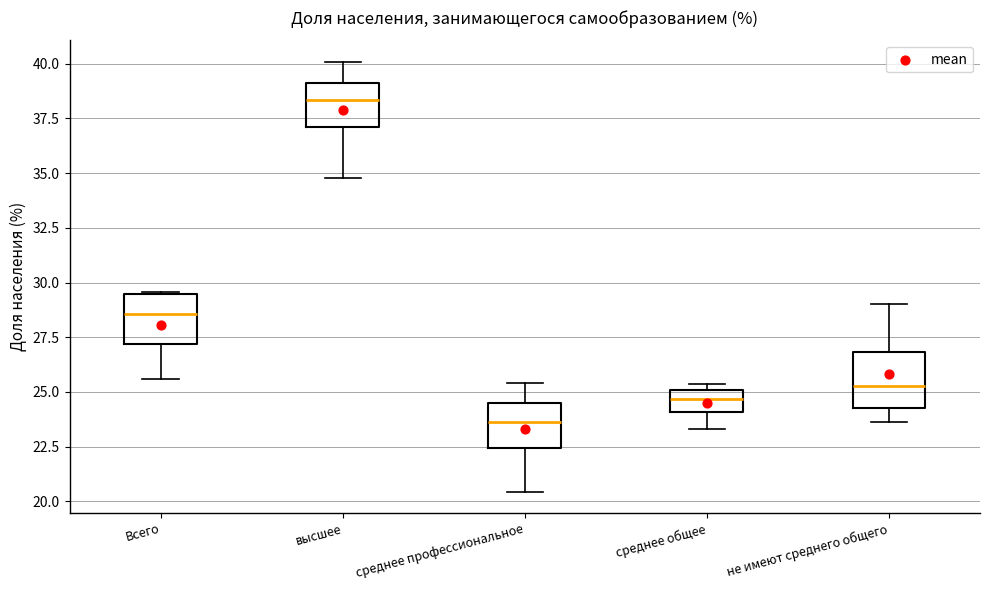

Which box's median line is the highest?

высшее